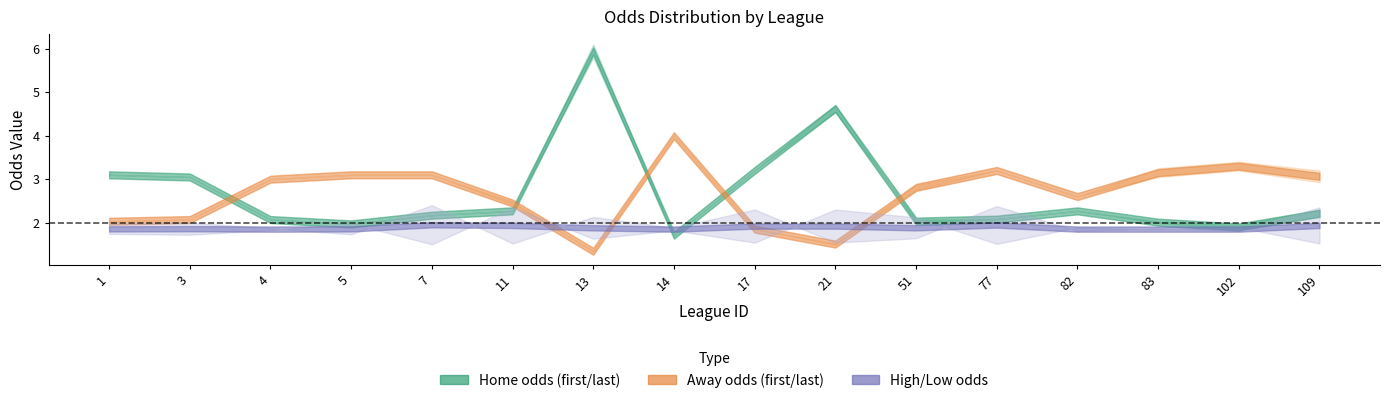

Reading right to left, list all the values displayed in this chart.

first_home: 2.3	1.9	2.0	2.3	2.1	2.1	4.5	3.2	1.7	6.1	2.3	2.2	2.0	2.1	3.0	3.1
last_home: 2.1	1.9	2.0	2.3	2.1	2.0	4.7	3.2	1.7	5.8	2.3	2.2	2.0	2.1	3.0	3.1
first_away: 2.9	3.2	3.0	2.6	3.2	2.8	1.5	1.9	4.0	1.3	2.5	3.1	3.1	3.0	2.1	2.0
last_away: 3.2	3.4	3.2	2.6	3.2	2.9	1.5	1.9	4.0	1.4	2.4	3.1	3.1	3.0	2.1	2.0
first_high: 2.4	1.8	1.9	1.8	2.4	1.6	1.5	2.3	1.9	2.1	1.5	2.4	1.7	1.9	2.0	2.0
first_low: 1.5	1.9	1.8	1.9	1.5	2.1	2.3	1.5	1.8	1.6	2.4	1.5	2.0	1.8	1.7	1.7